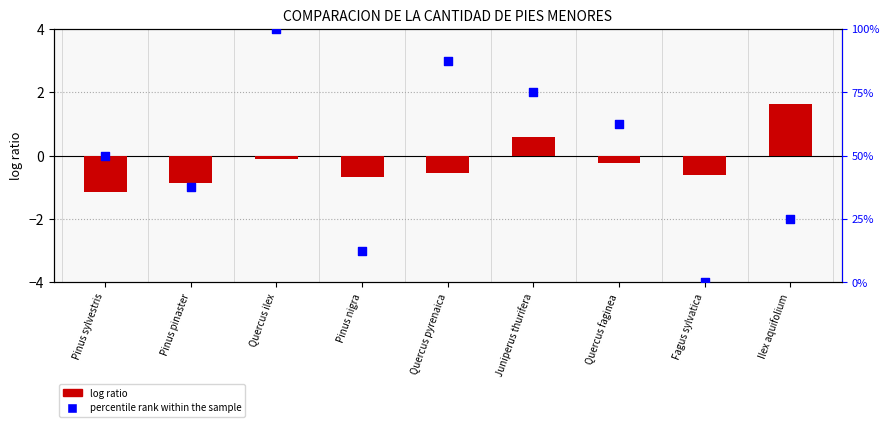

Which series has the widest spread of Y values?

percentile rank within the sample